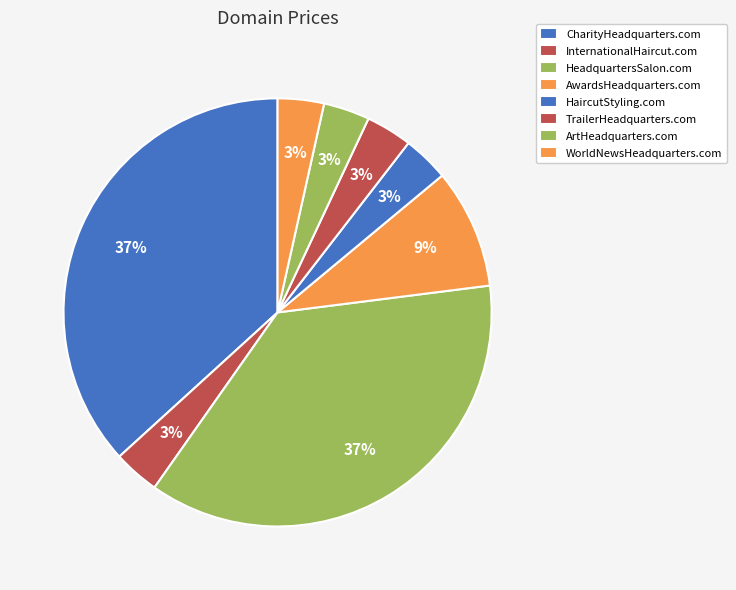

Is there any slice that represents more than half of the pie?

No